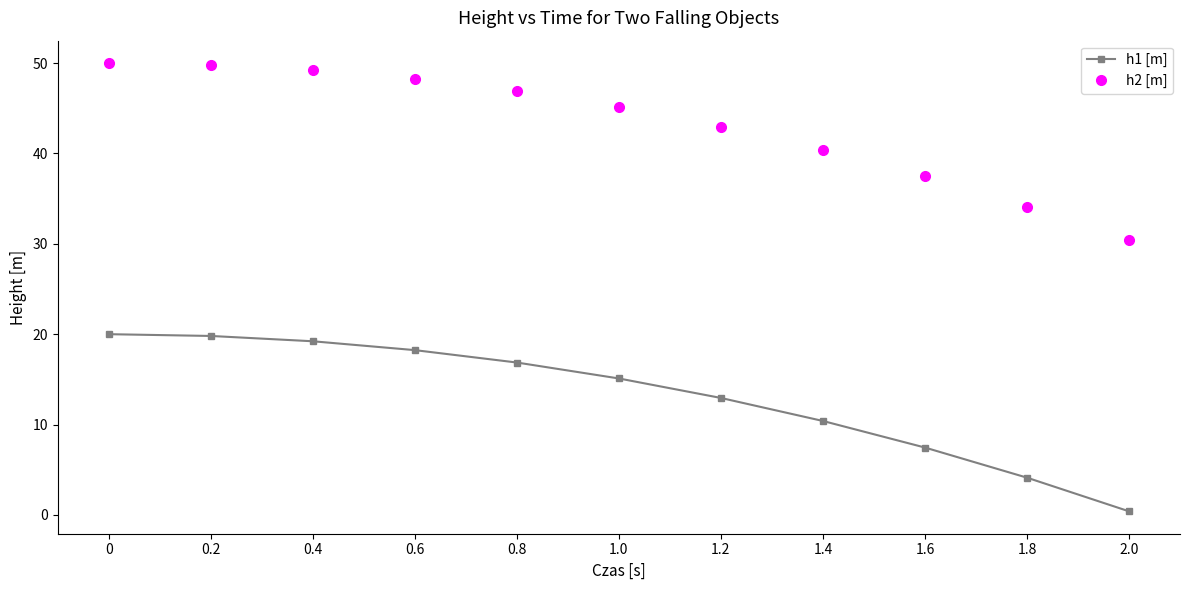

What value does the h1 [m] series have at 1.0?

15.1